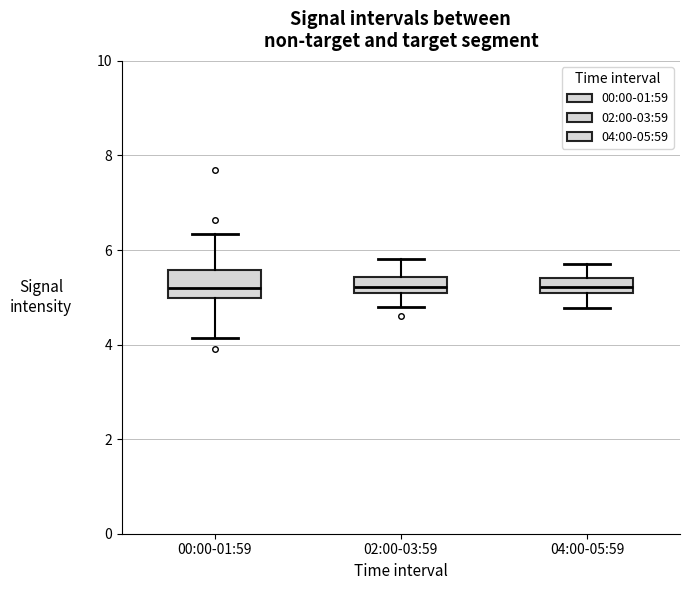

Which box is the tallest, from its lower edge to its upper edge?

00:00-01:59